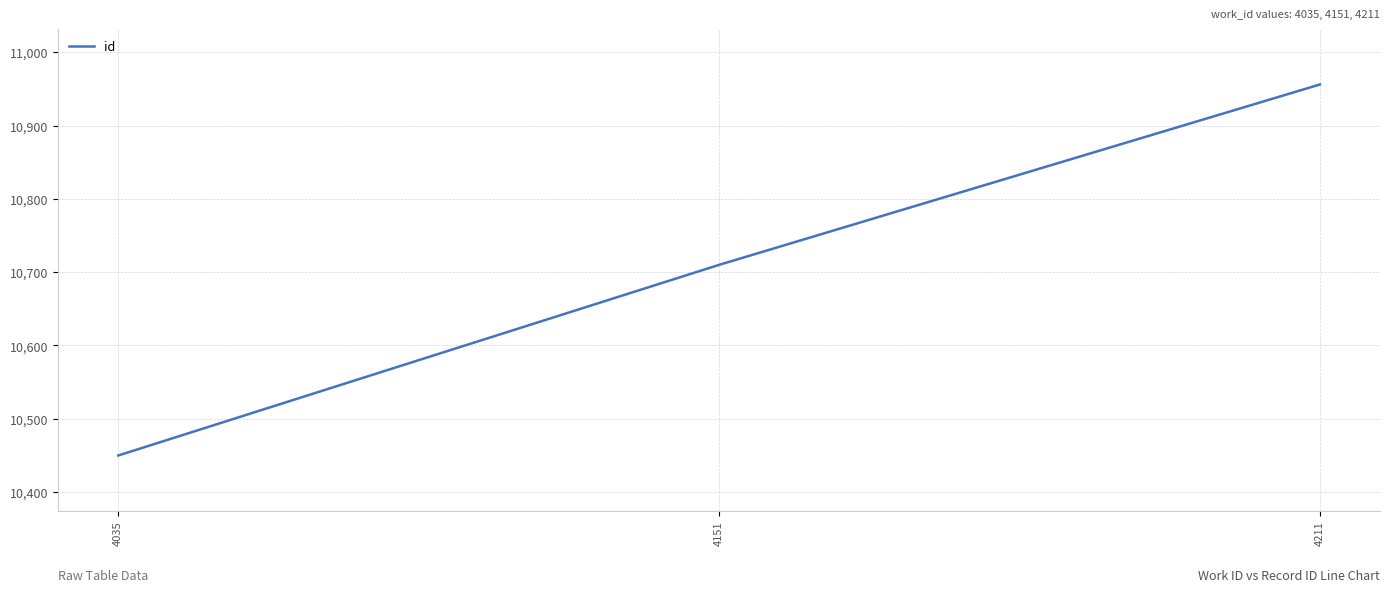

Which label corresponds to the largest value in the chart?

4211